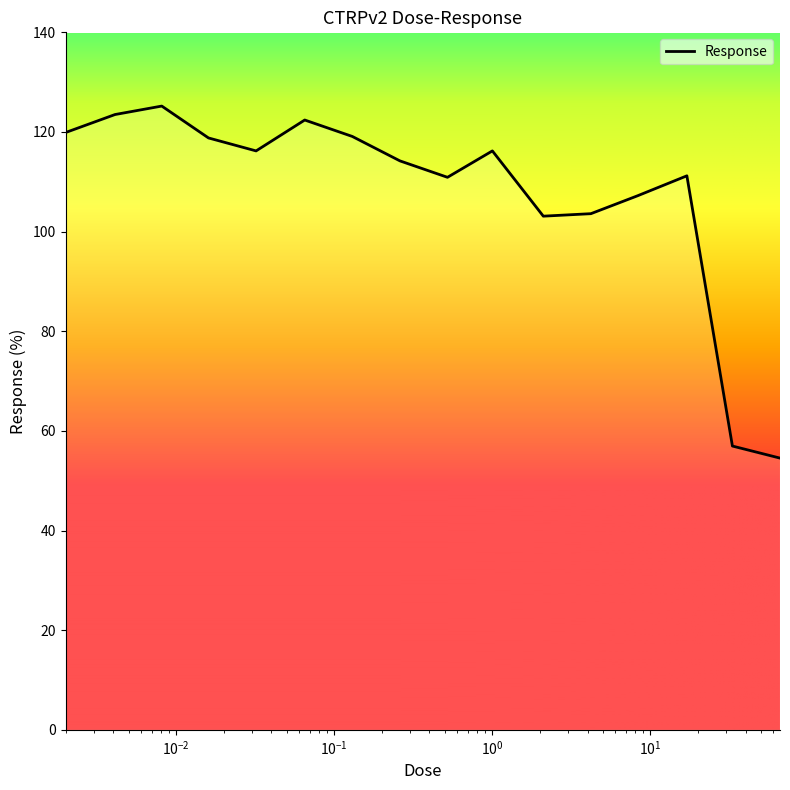

What is the minimum value shown in the chart?

54.5